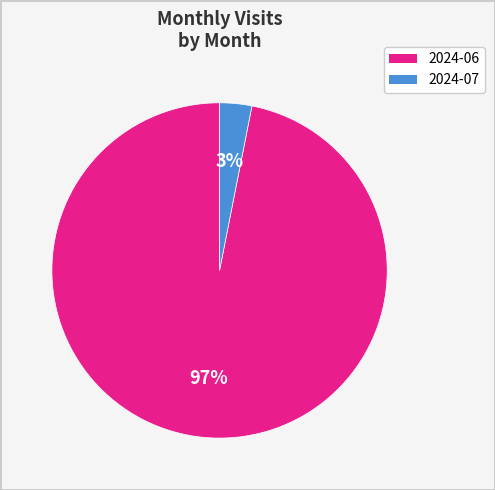

Rank the categories by value from lowest to highest.

2024-07, 2024-06